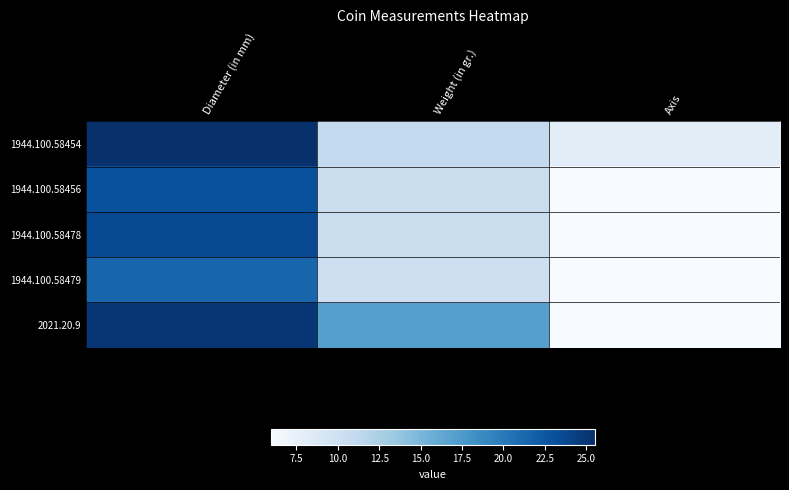

What is the spread (max minus min) of values at Diameter (in mm)?

4.0